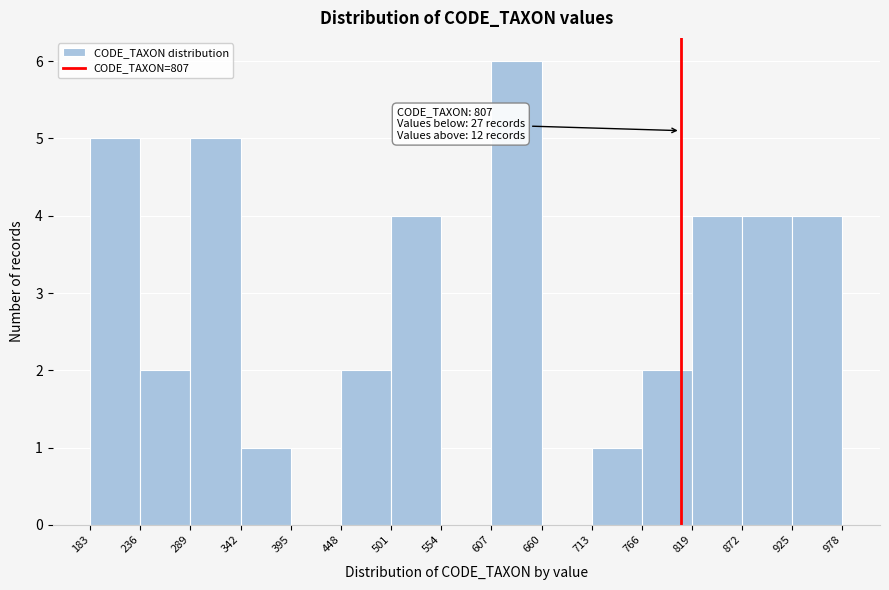

Over which range of the x-axis is the bar tallest?

607 to 660